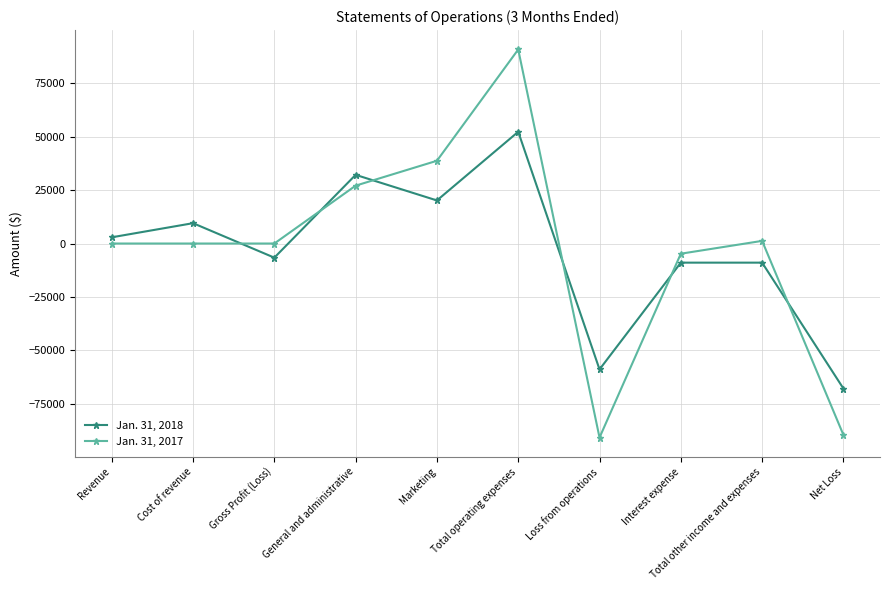

What is the highest value of the Jan. 31, 2017 series?

90819